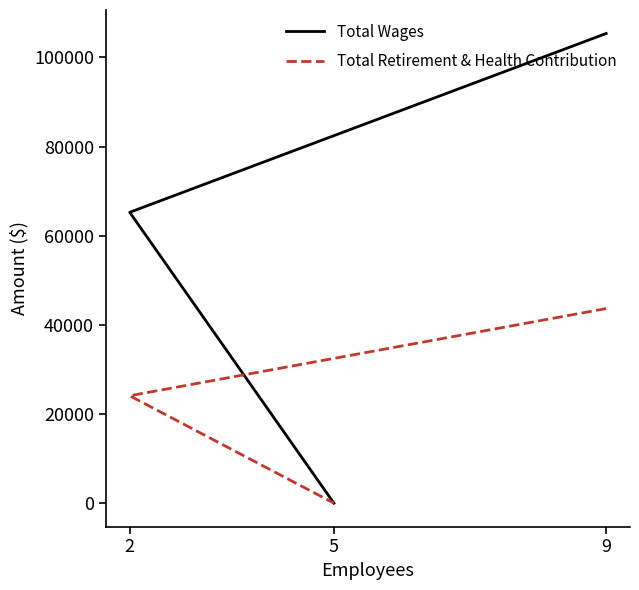

Is it true that Total Retirement & Health Contribution equals 0 at 5?

True